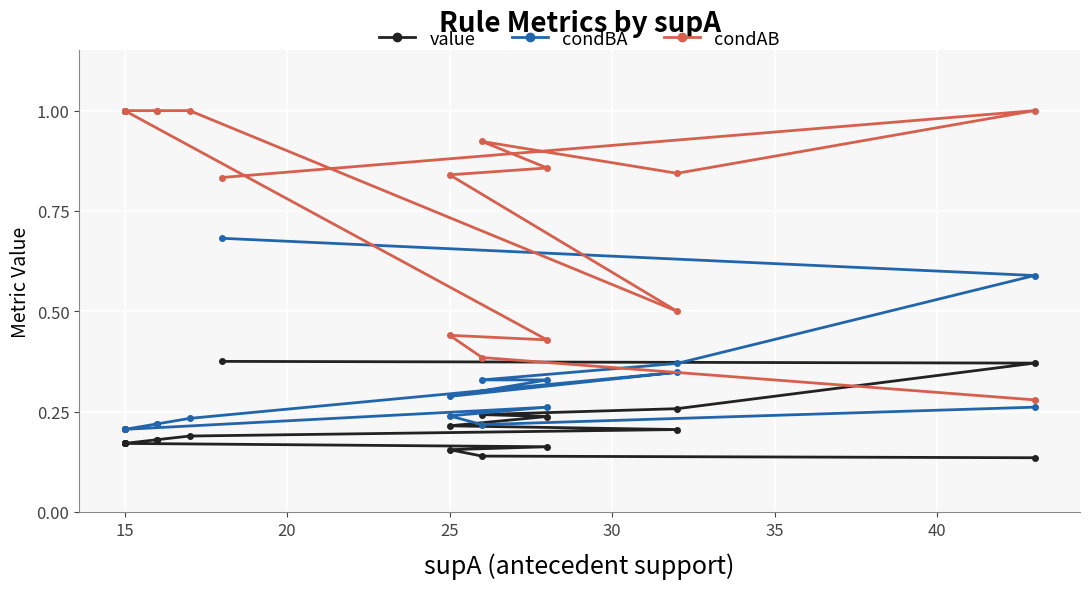

Between 35 and 45, which series saw the biggest shift?

condAB